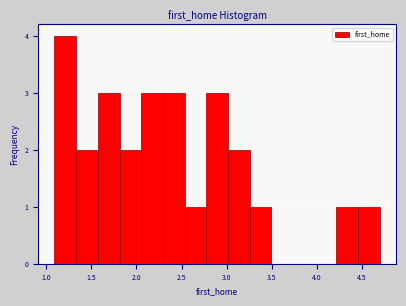

Reading left to right, list every bar in this chart as the range it spans on the x-axis followed by its height. Neither the bar edges nor the heights are printed on the chart, so give them approximately, as read against the axes.

1.10 to 1.35: 4
1.35 to 1.55: 2
1.55 to 1.80: 3
1.80 to 2.05: 2
2.05 to 2.30: 3
2.30 to 2.55: 3
2.55 to 2.75: 1
2.75 to 3.00: 3
3.00 to 3.25: 2
3.25 to 3.50: 1
3.50 to 3.75: 0
3.75 to 4.00: 0
4.00 to 4.20: 0
4.20 to 4.45: 1
4.45 to 4.70: 1